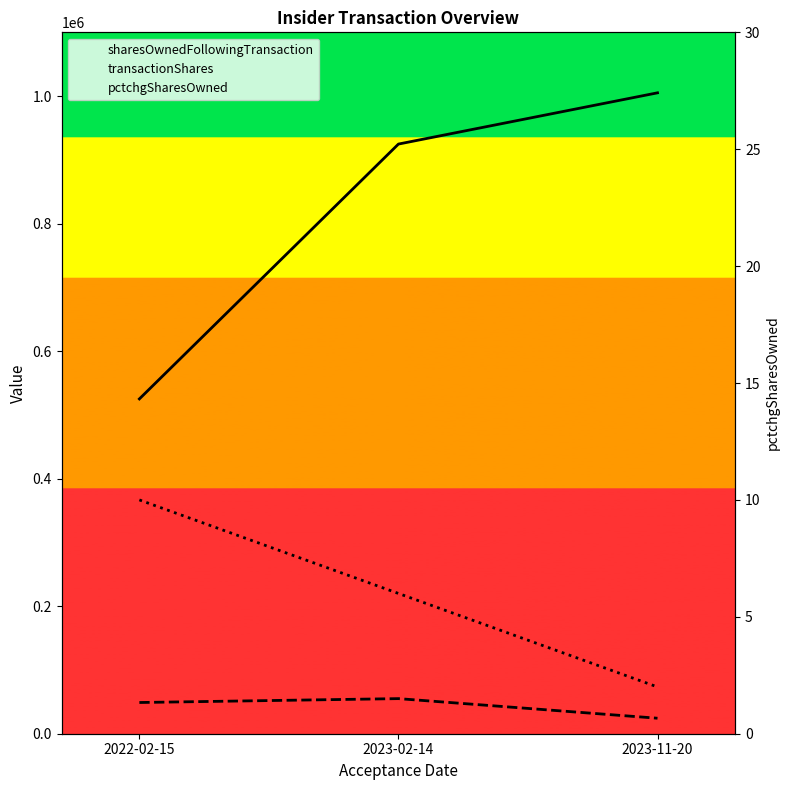

At which label does pctchgSharesOwned first exceed 6?

2022-02-15